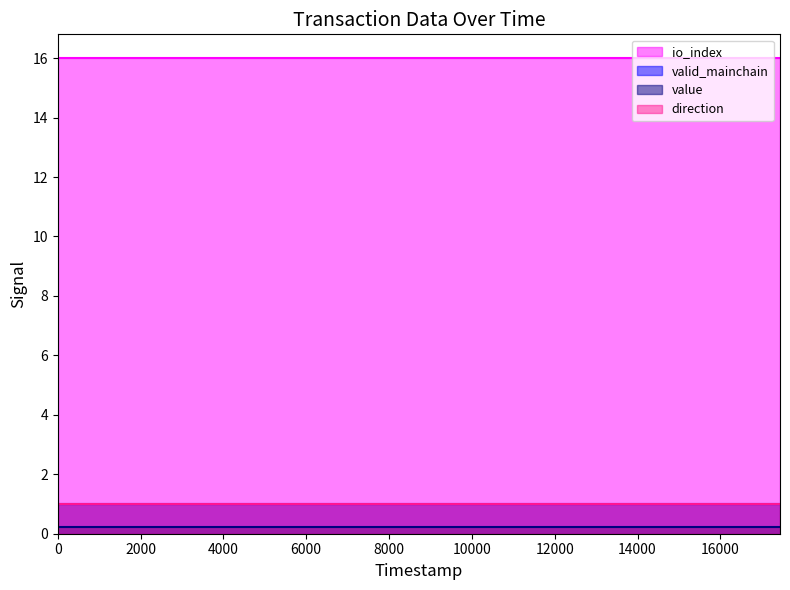

Reading right to left, extract all data points from this chart.

io_index: 16.0	16.0	16.0	16.0	16.0	16.0	16.0	16.0	16.0	16.0	16.0	16.0	16.0	16.0	16.0	16.0	16.0	16.0	16.0	16.0	16.0	16.0	16.0	16.0	16.0
valid_mainchain: 1.0	1.0	1.0	1.0	1.0	1.0	1.0	1.0	1.0	1.0	1.0	1.0	1.0	1.0	1.0	1.0	1.0	1.0	1.0	1.0	1.0	1.0	1.0	1.0	1.0
value: 0.2	0.2	0.2	0.2	0.2	0.2	0.2	0.2	0.2	0.2	0.2	0.2	0.2	0.2	0.2	0.2	0.2	0.2	0.2	0.2	0.2	0.2	0.2	0.2	0.2
direction: 1.0	1.0	1.0	1.0	1.0	1.0	1.0	1.0	1.0	1.0	1.0	1.0	1.0	1.0	1.0	1.0	1.0	1.0	1.0	1.0	1.0	1.0	1.0	1.0	1.0